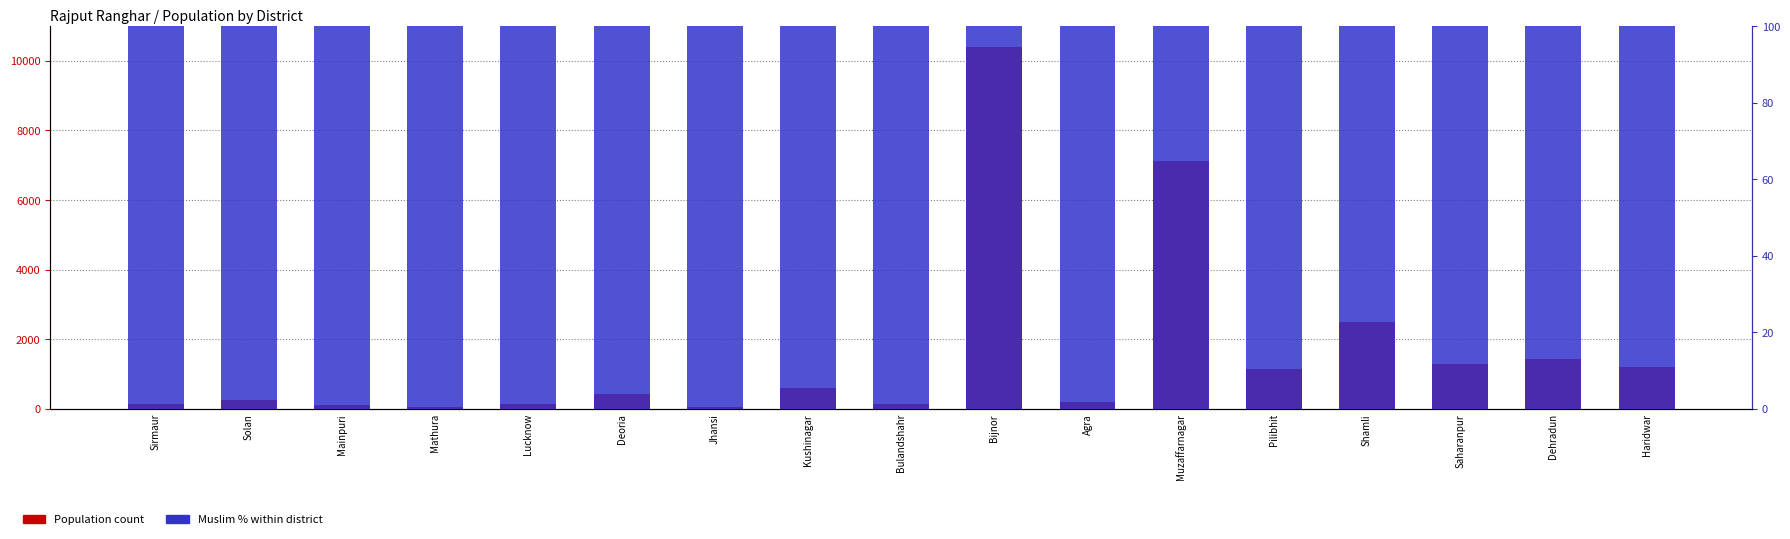

Is the value of Population at Deoria greater than the value of Muslim % at Muzaffarnagar?

Yes